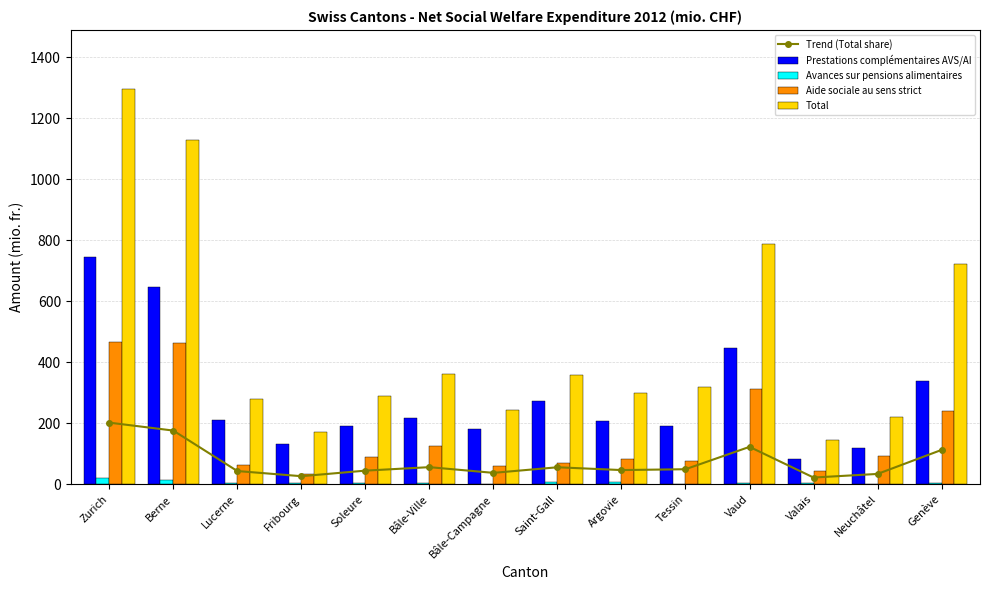

What is the difference between the maximum and minimum values in the Aide sociale au sens strict series?

432.2